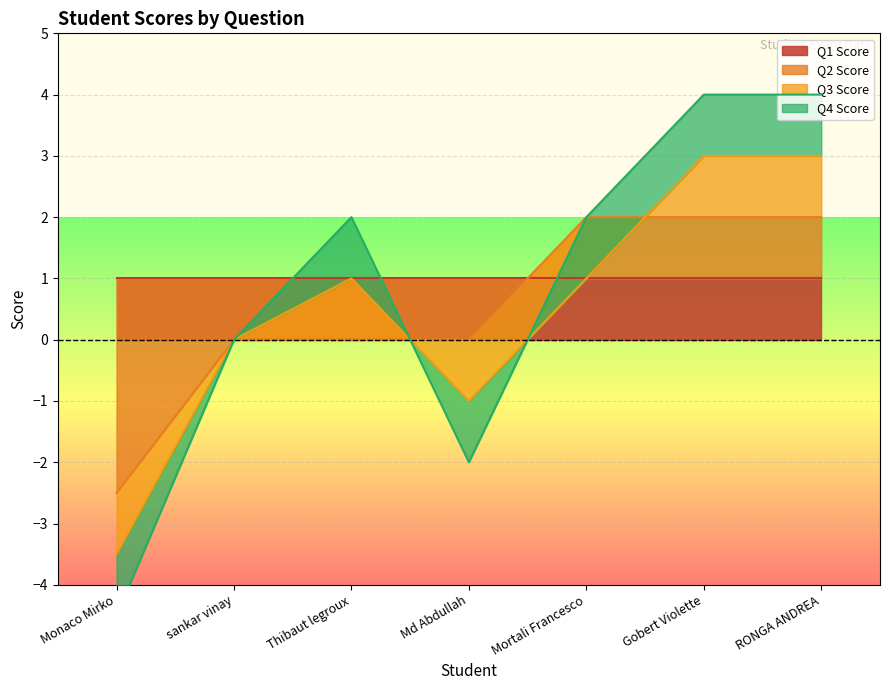

The value of Q2 Score at RONGA ANDREA is 2.0. True or false?

True